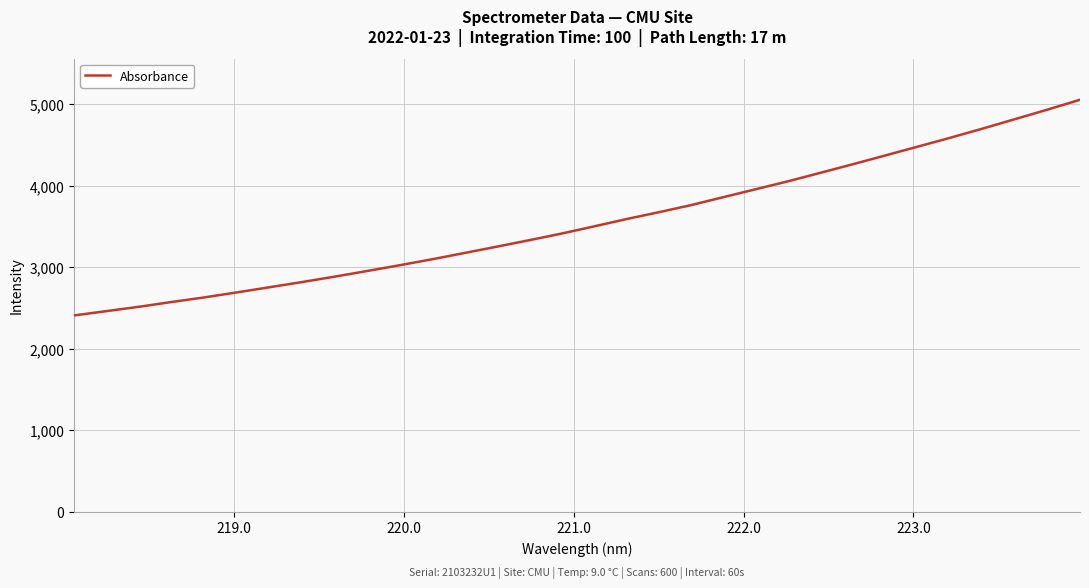

What is the minimum value shown in the chart?

2407.0